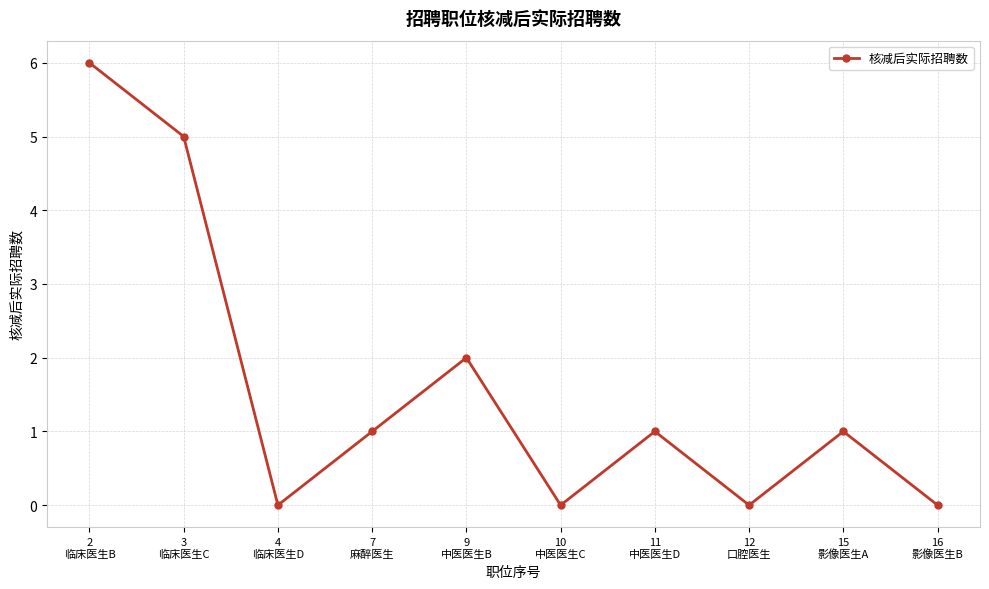

True or false: the data shows 6 at 2
临床医生B.

True